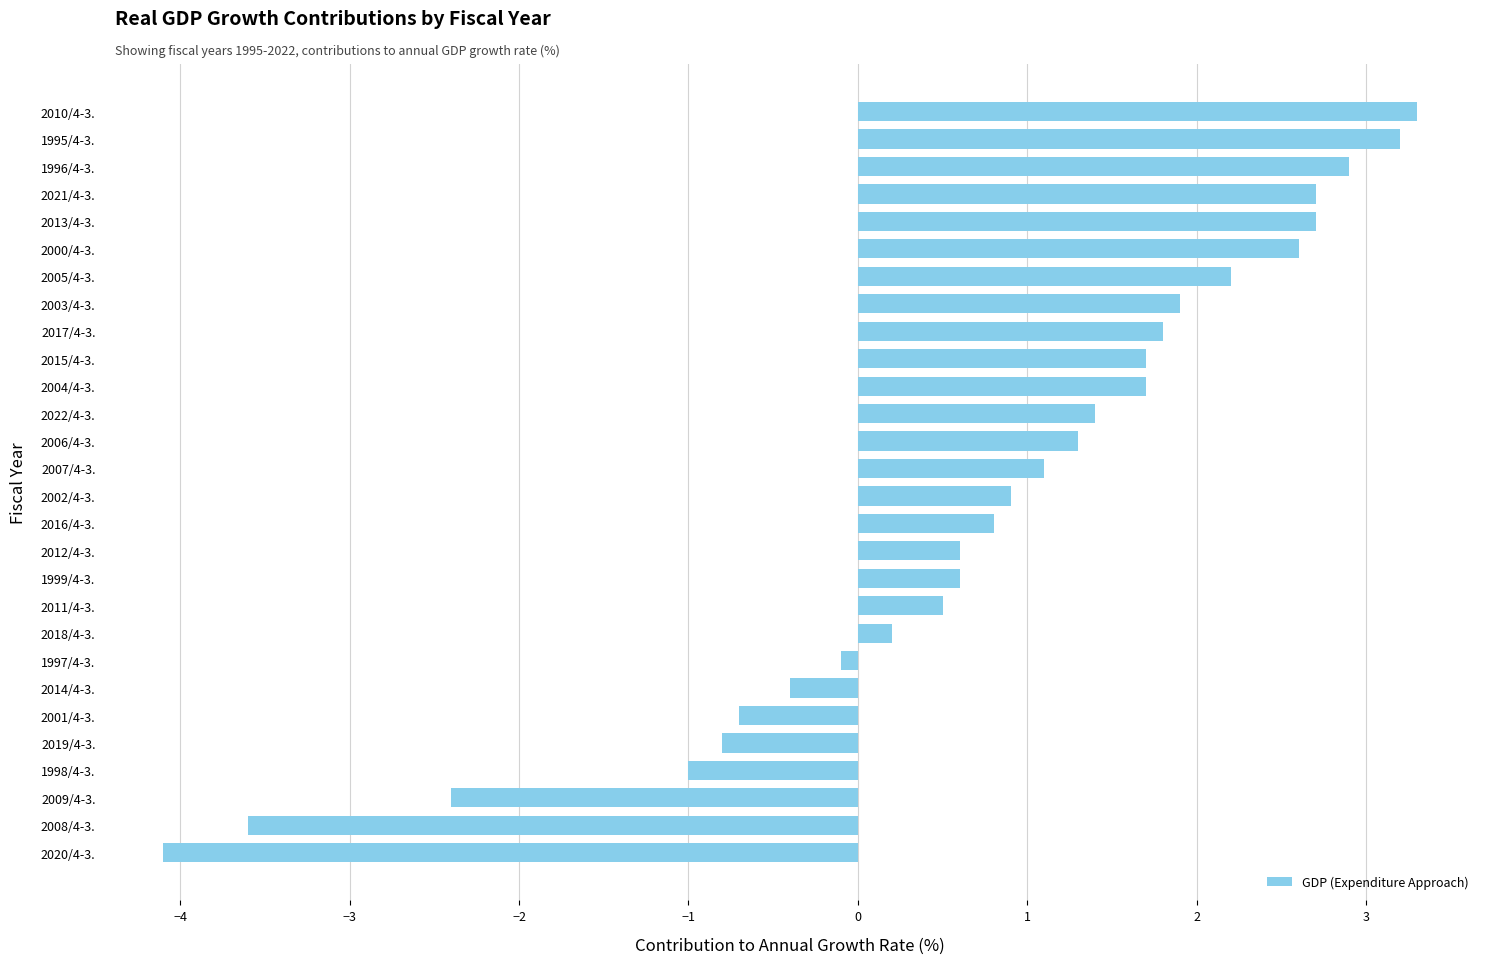

Which has a higher value, 2021/4-3. or 2017/4-3.?

2021/4-3.